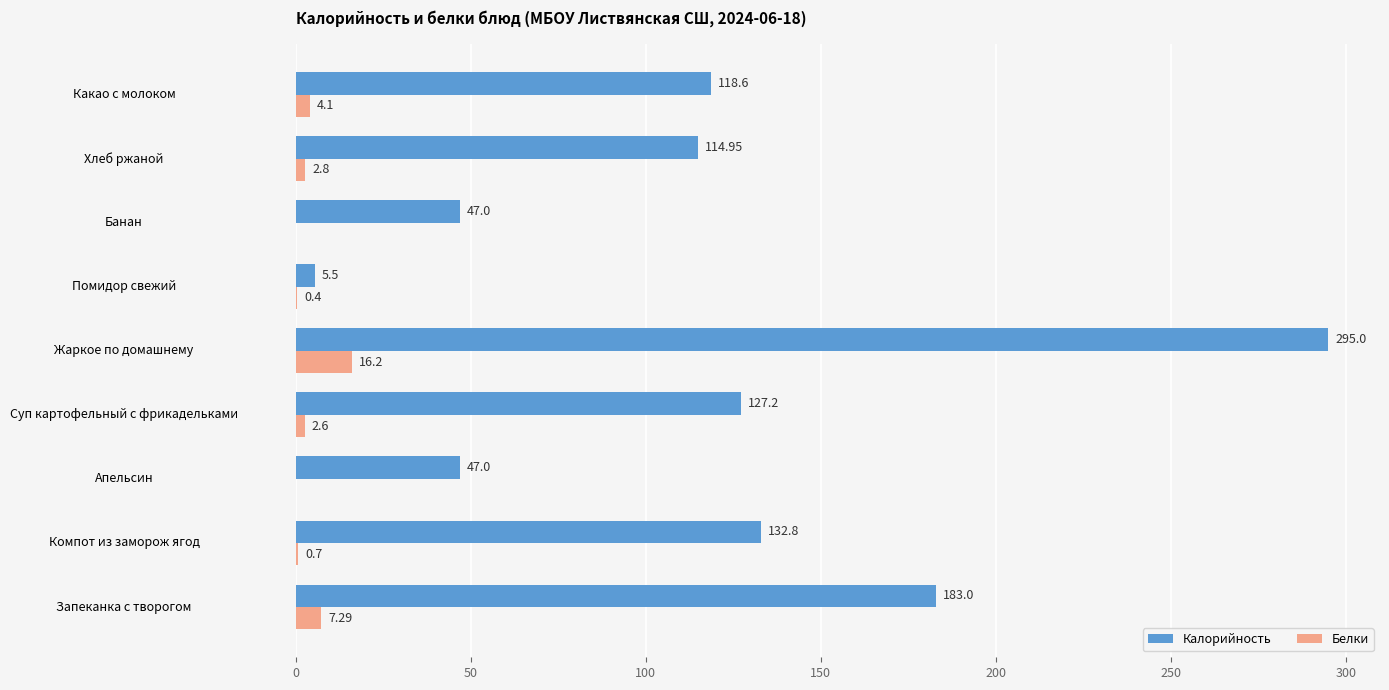

Is the value of Калорийность at Жаркое по домашнему greater than the value of Белки at Апельсин?

Yes